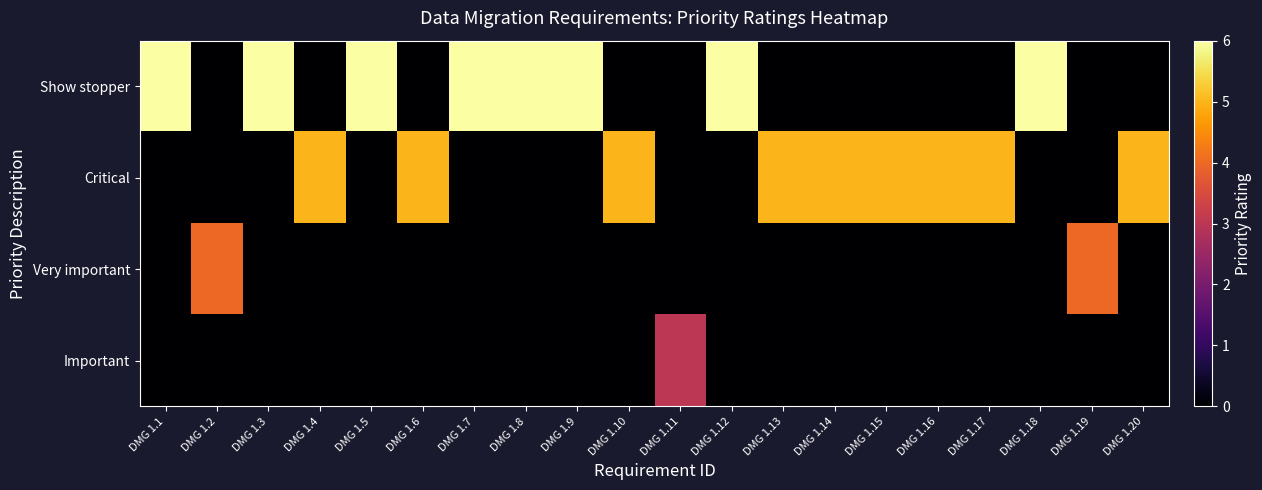

Which has a higher value, DMG 1.2 or DMG 1.19?

DMG 1.2